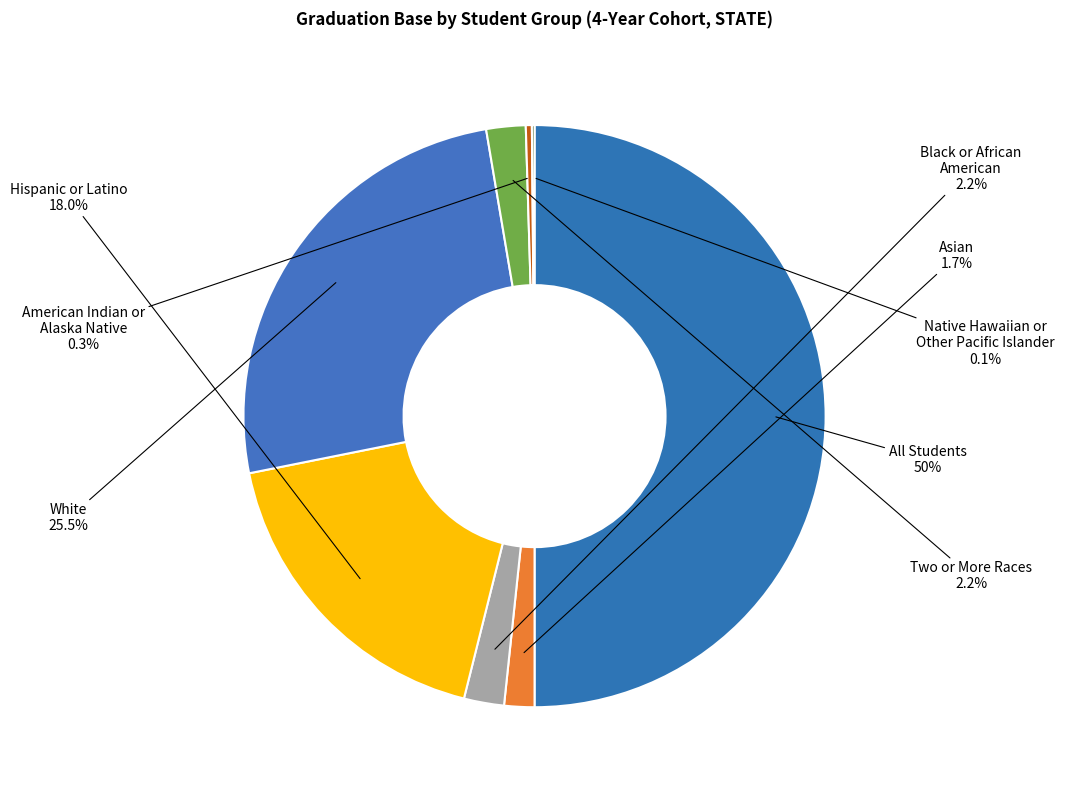

How many slices are in this pie chart?

8